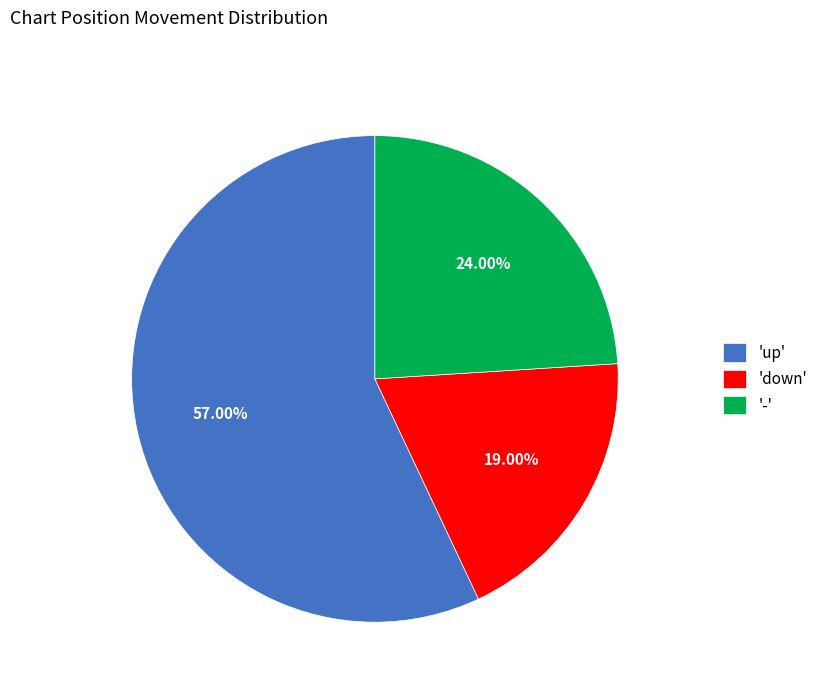

Count the number of slices in the pie.

3